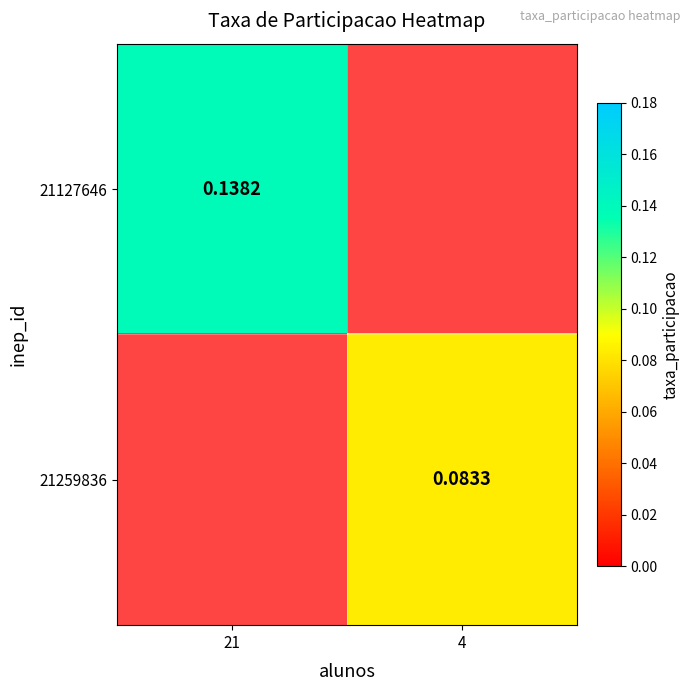

Which category has the highest value in the 21259836 series?

21